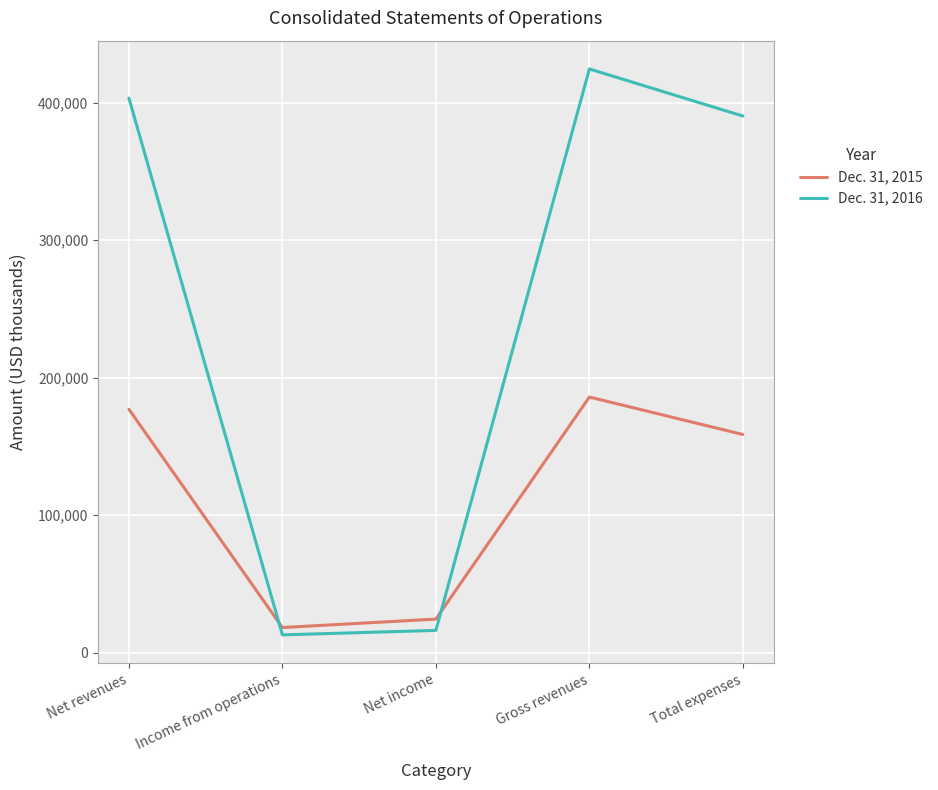

After their last crossing, which series has the higher values: Dec. 31, 2015 or Dec. 31, 2016?

Dec. 31, 2016